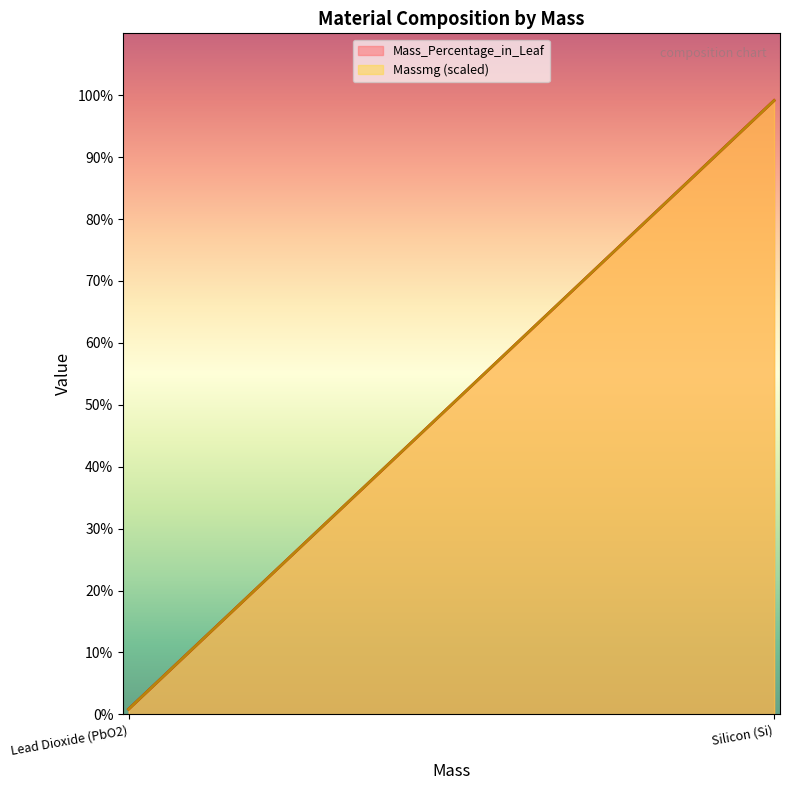

What is the label of the 2nd point from the right?

Lead Dioxide (PbO2)